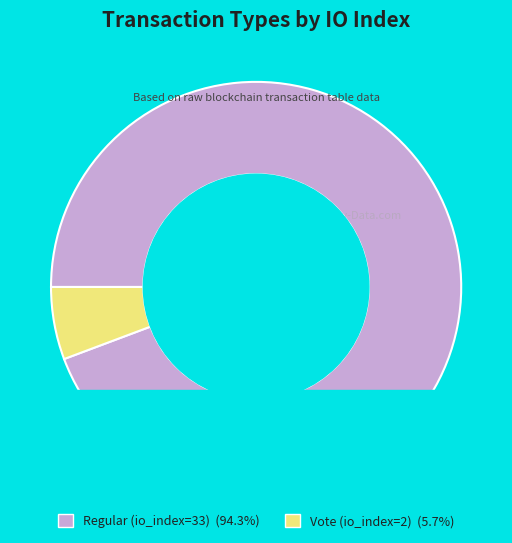

Between Regular (io_index=33) and Vote (io_index=2), which is larger?

Regular (io_index=33)